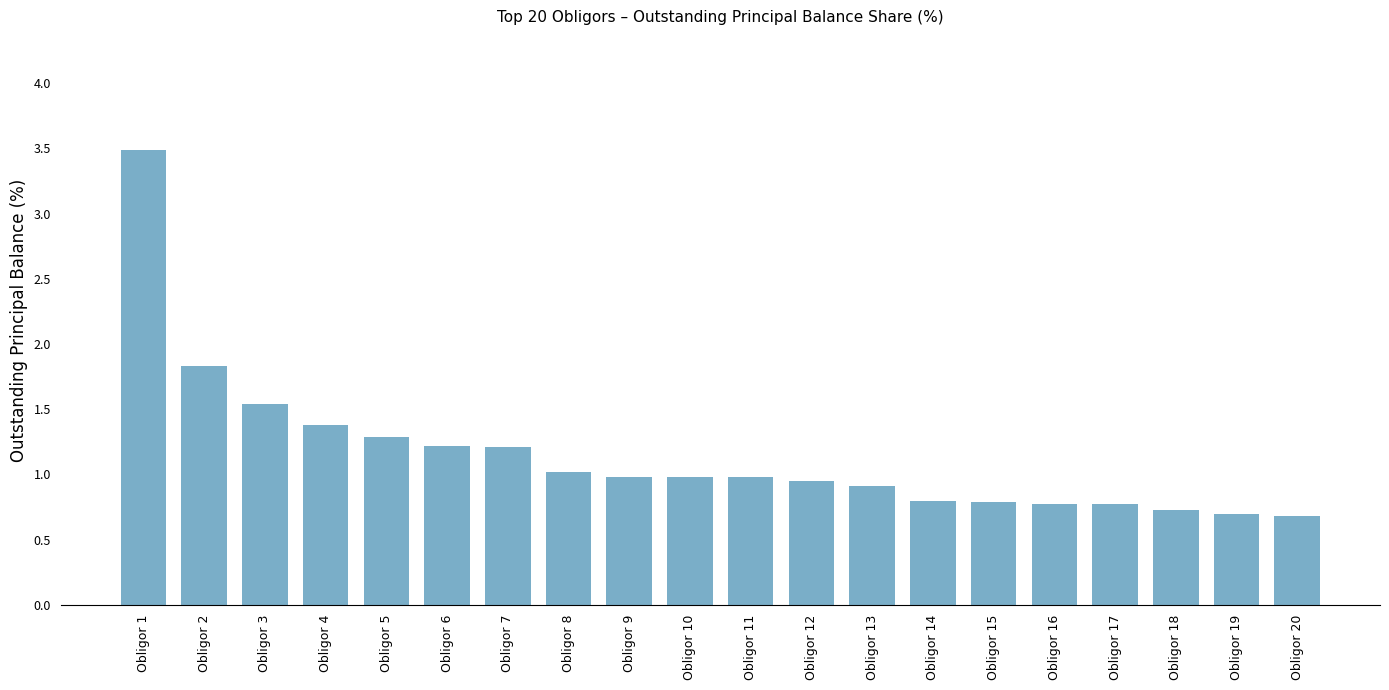

What is the change in value from Obligor 6 to Obligor 18?

-0.5